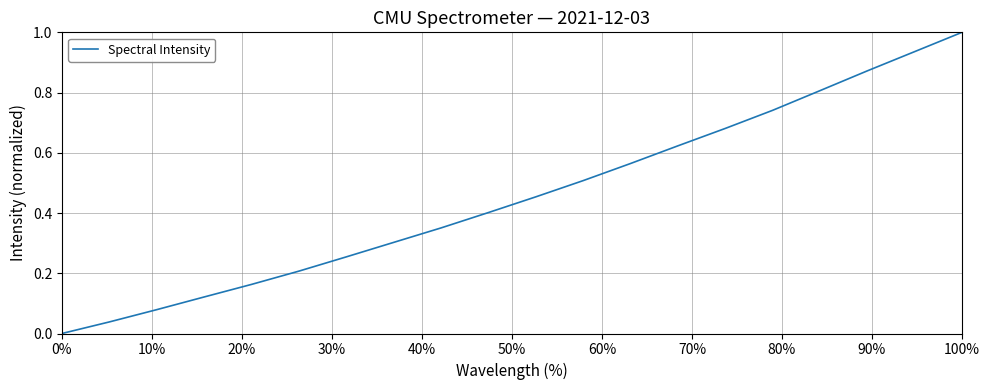

What is the greatest value displayed?

1.0